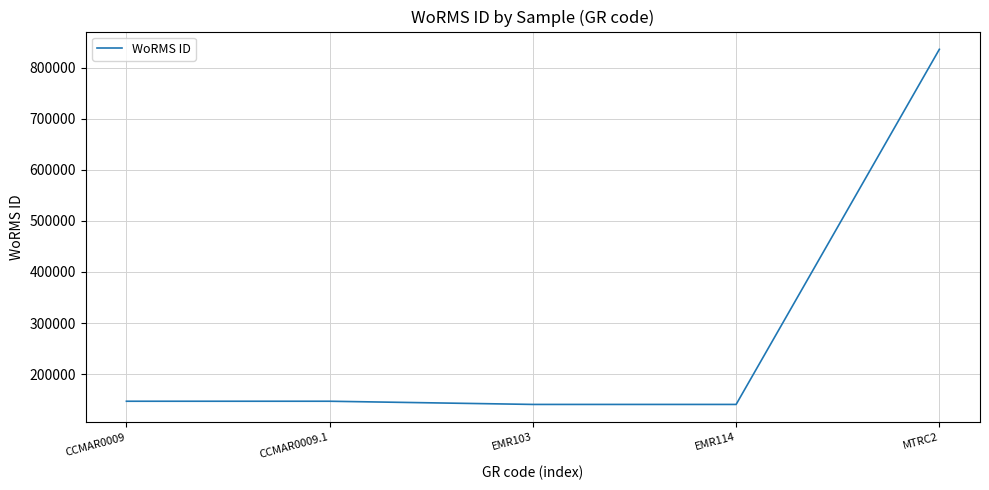

What is the ratio of the value at MTRC2 to the value at EMR114?

5.9